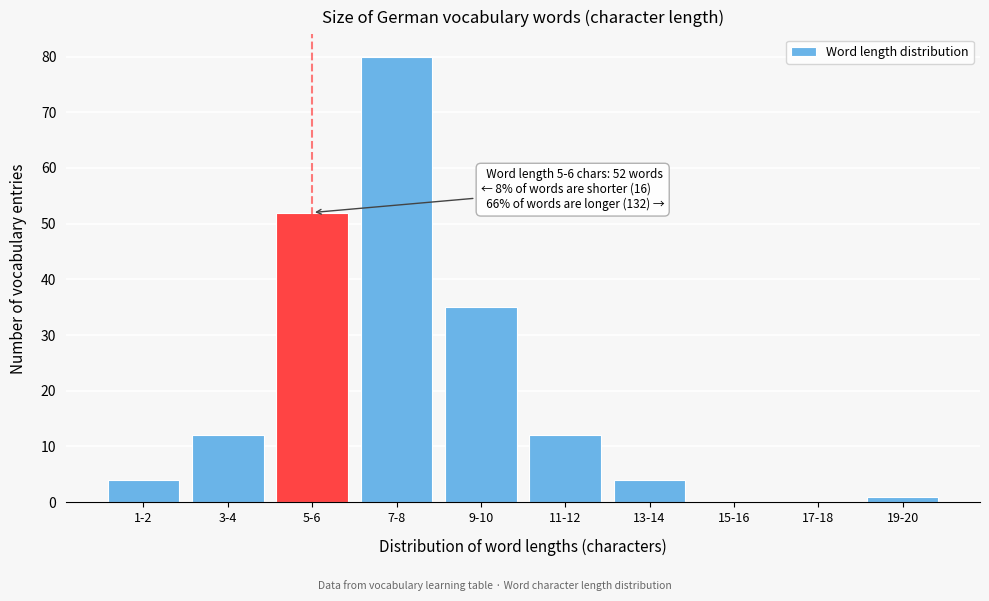

Reading left to right, list all the values displayed in this chart.

1-2=4	3-4=12	5-6=52	7-8=80	9-10=35	11-12=12	13-14=4	15-16=0	17-18=0	19-20=1